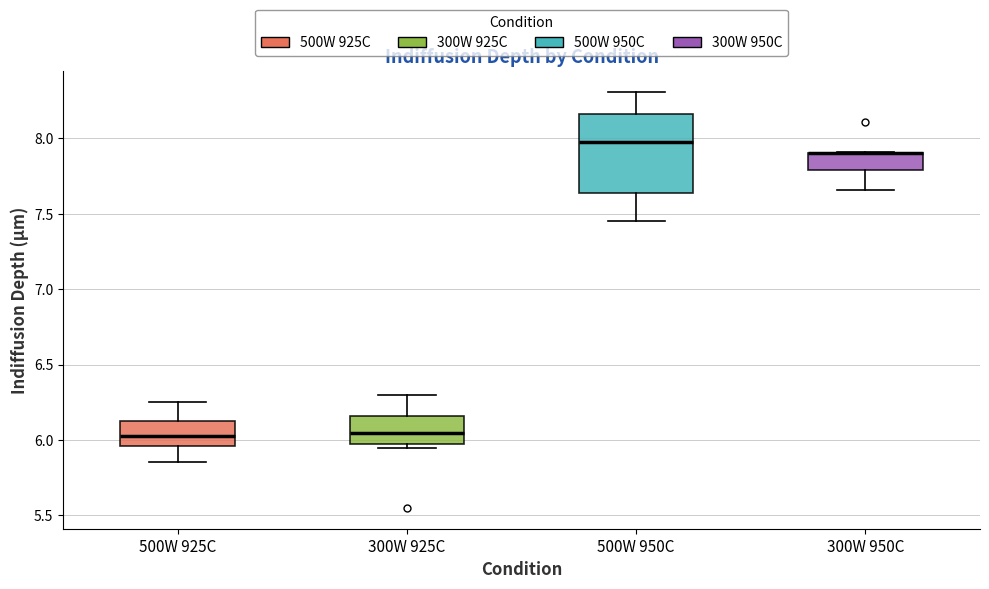

Reading left to right, transcribe this box plot: for each box, give where its median line is, the range the box spans, and where its two whiskers end, as read against the y-axis. The values are not printed on the chart, so give them approximately, as read against the axis.

500W 925C: median 6.05, box 5.95 to 6.15, whiskers 5.85 to 6.25
300W 925C: median 6.05, box 6.00 to 6.15, whiskers 5.95 to 6.30
500W 950C: median 8.00, box 7.65 to 8.15, whiskers 7.45 to 8.30
300W 950C: median 7.90 (drawn on the box's upper edge), box 7.80 to 7.90, whiskers 7.65 to 7.90